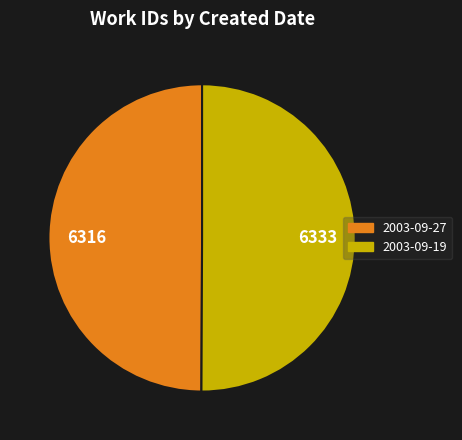

Do 2003-09-27 and 2003-09-19 together represent more than half of the pie?

Yes